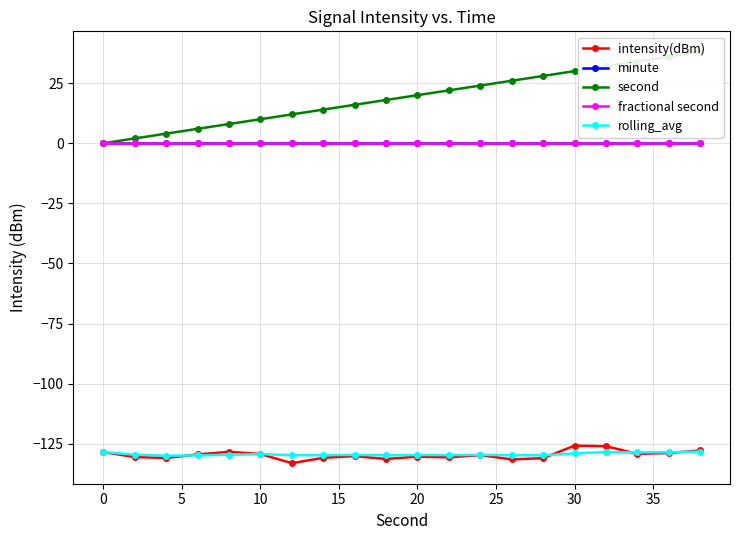

Which series has the largest total across all categories?

second